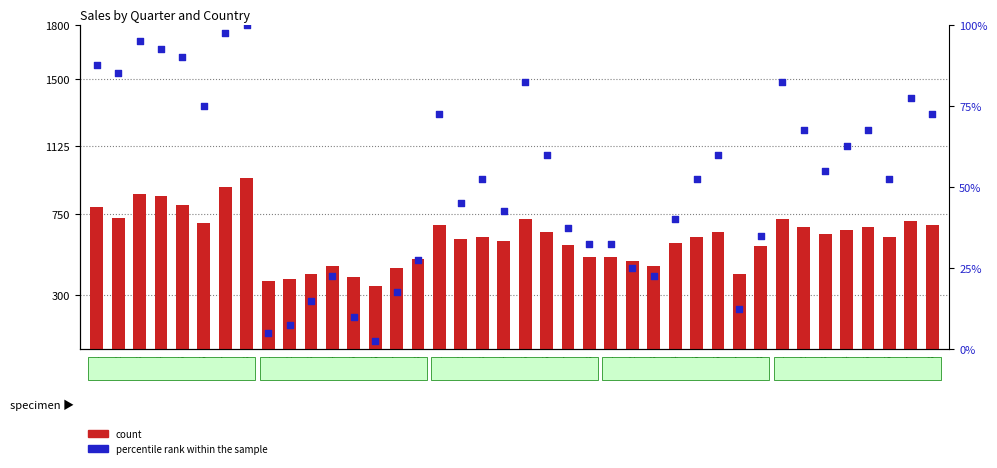

Is the value of count at Uni6 greater than the value of percentile rank within the sample at Uni8?

Yes